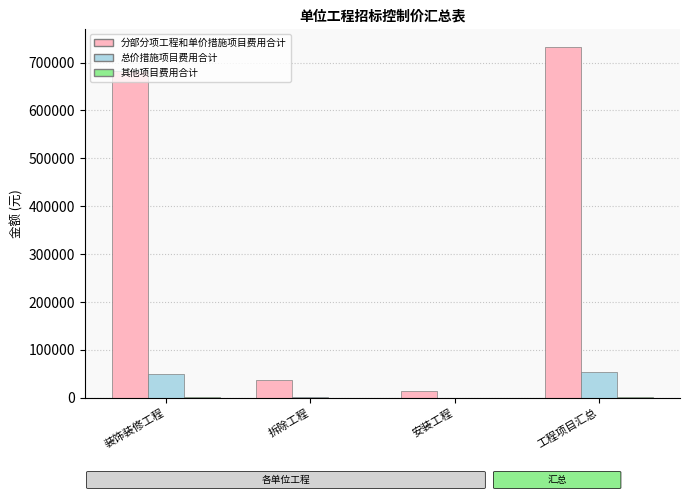

At which label does 总价措施项目费用合计 first exceed 50481?

装饰装修工程